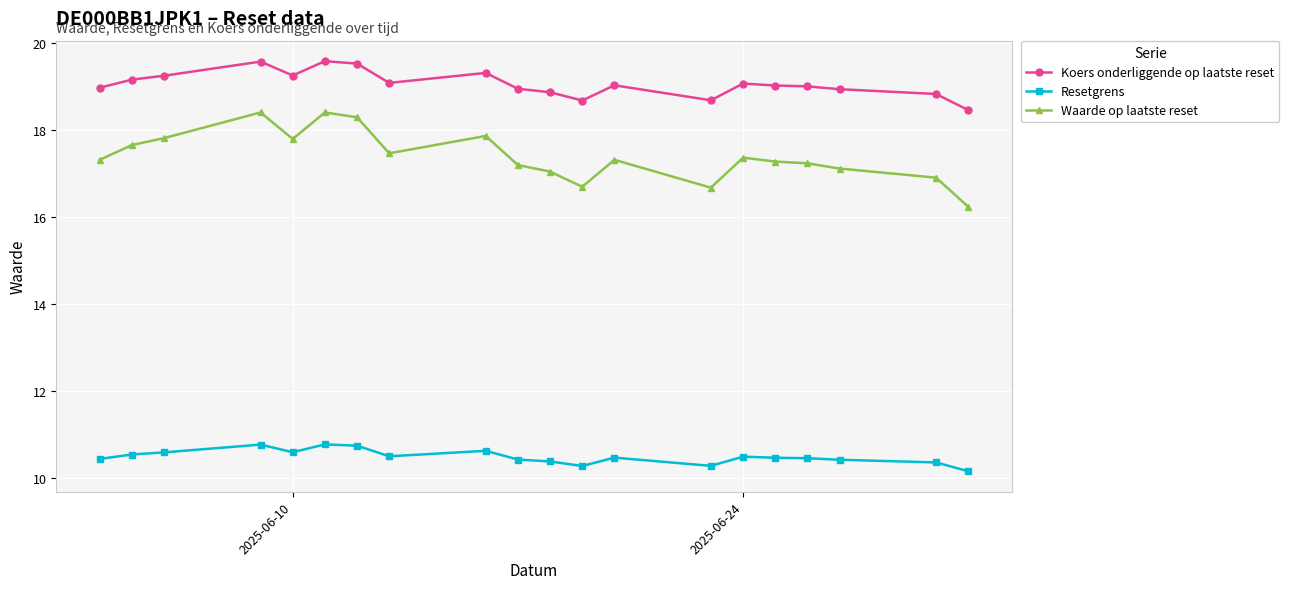

Which series has the largest total across all categories?

Koers onderliggende op laatste reset